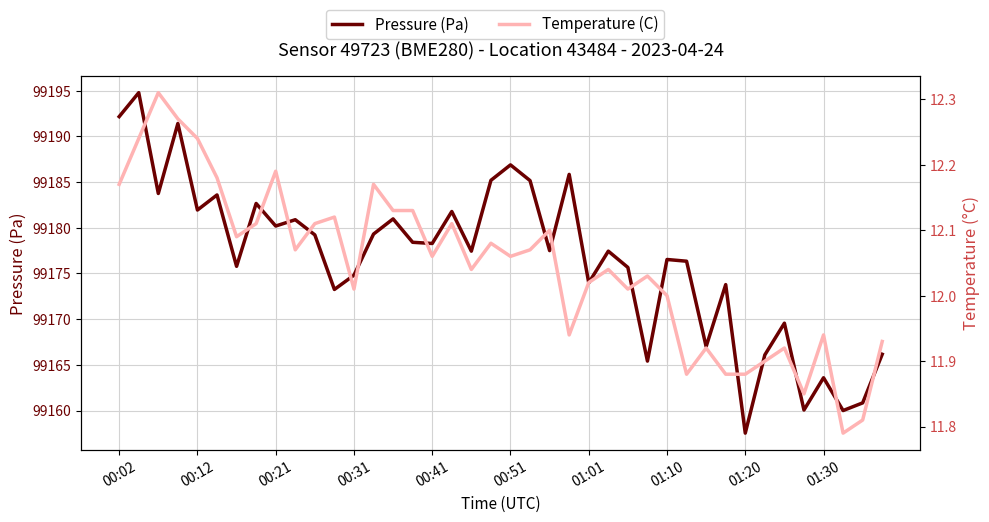

At which label does Pressure (Pa) first exceed 99177?

00:02